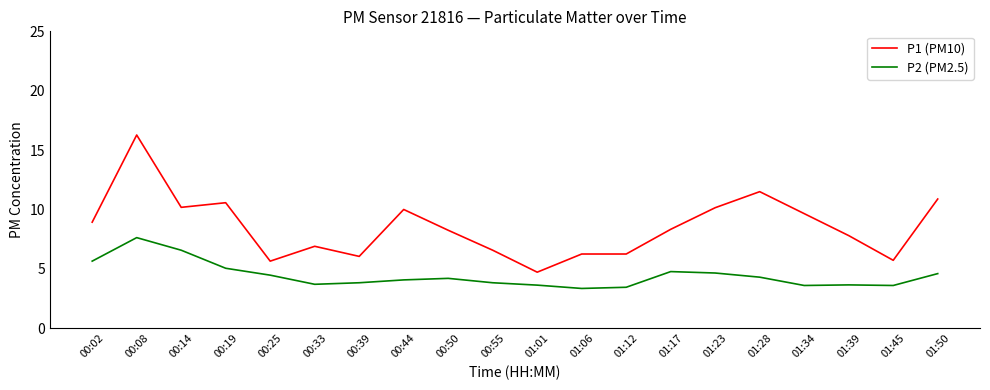

At how many categories does at least one series exceed 13?

1